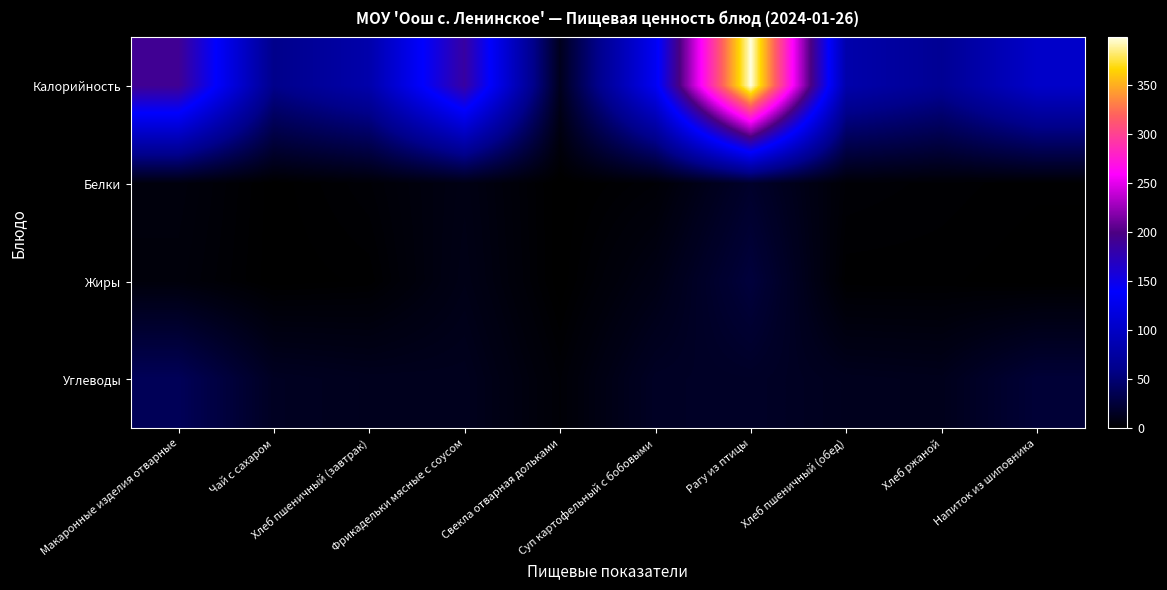

What is the difference between the highest and lowest values at Суп картофельный с бобовыми?

128.0